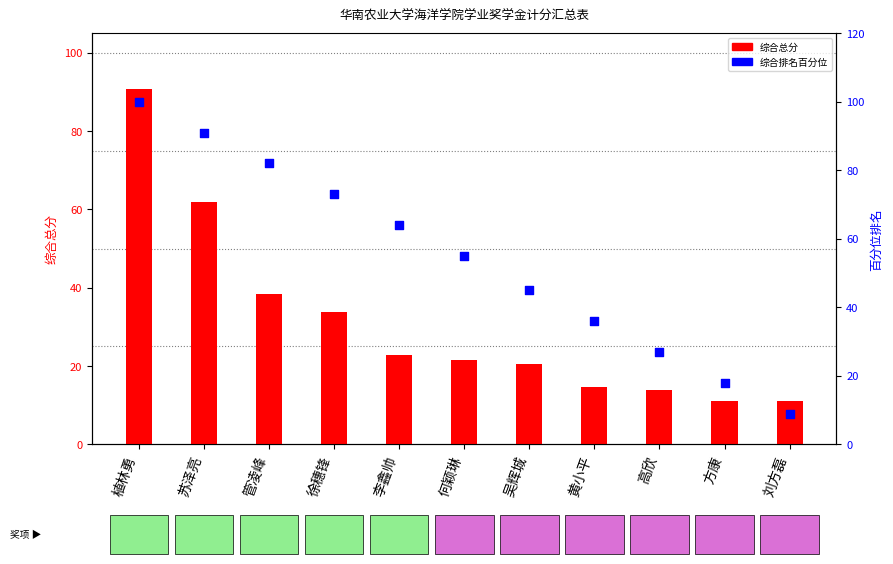

Which series reaches the maximum Y coordinate?

综合排名百分位